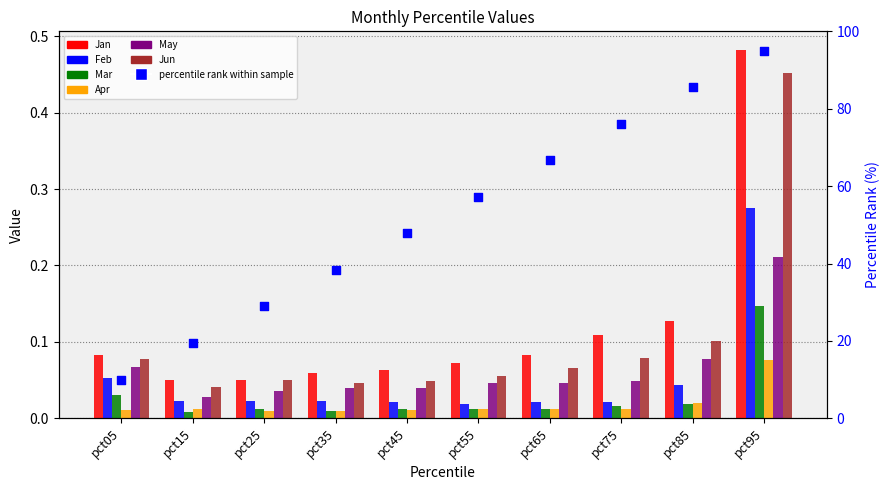

What are all the series names shown in the legend?

Jan, Feb, Mar, Apr, May, Jun